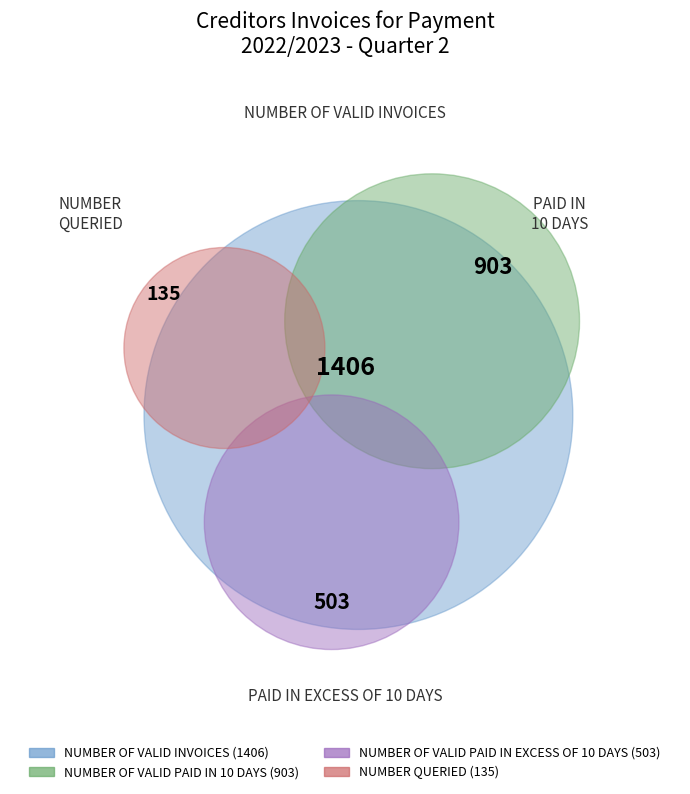

What portion of the pie excludes NUMBER OF VALID PAID IN 10 DAYS?

69.4%